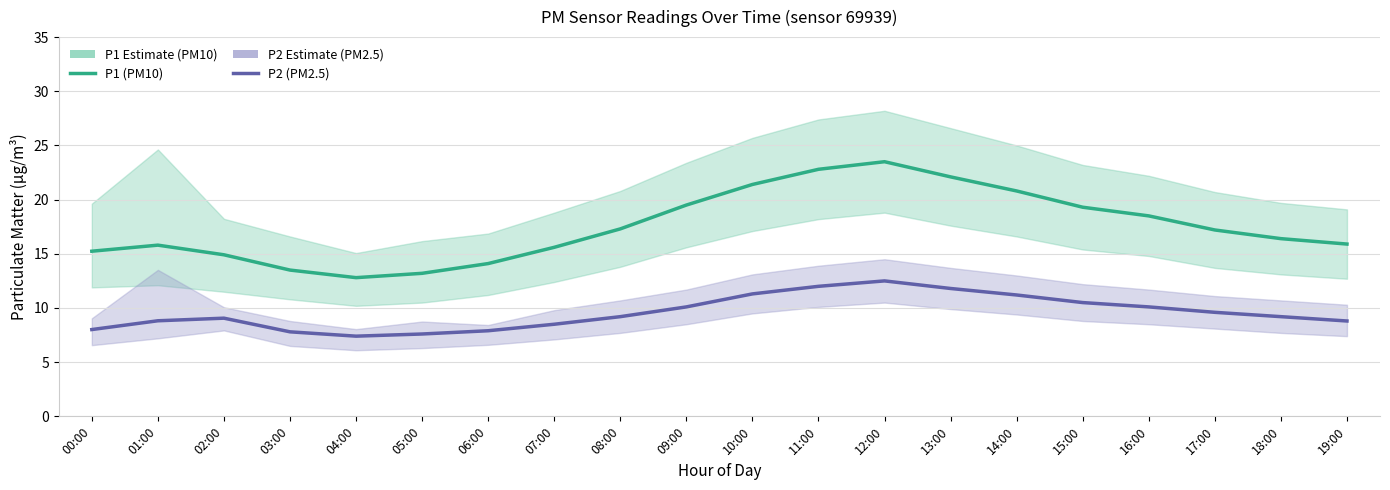

What is the average value of the P1 (PM10) series?

17.5